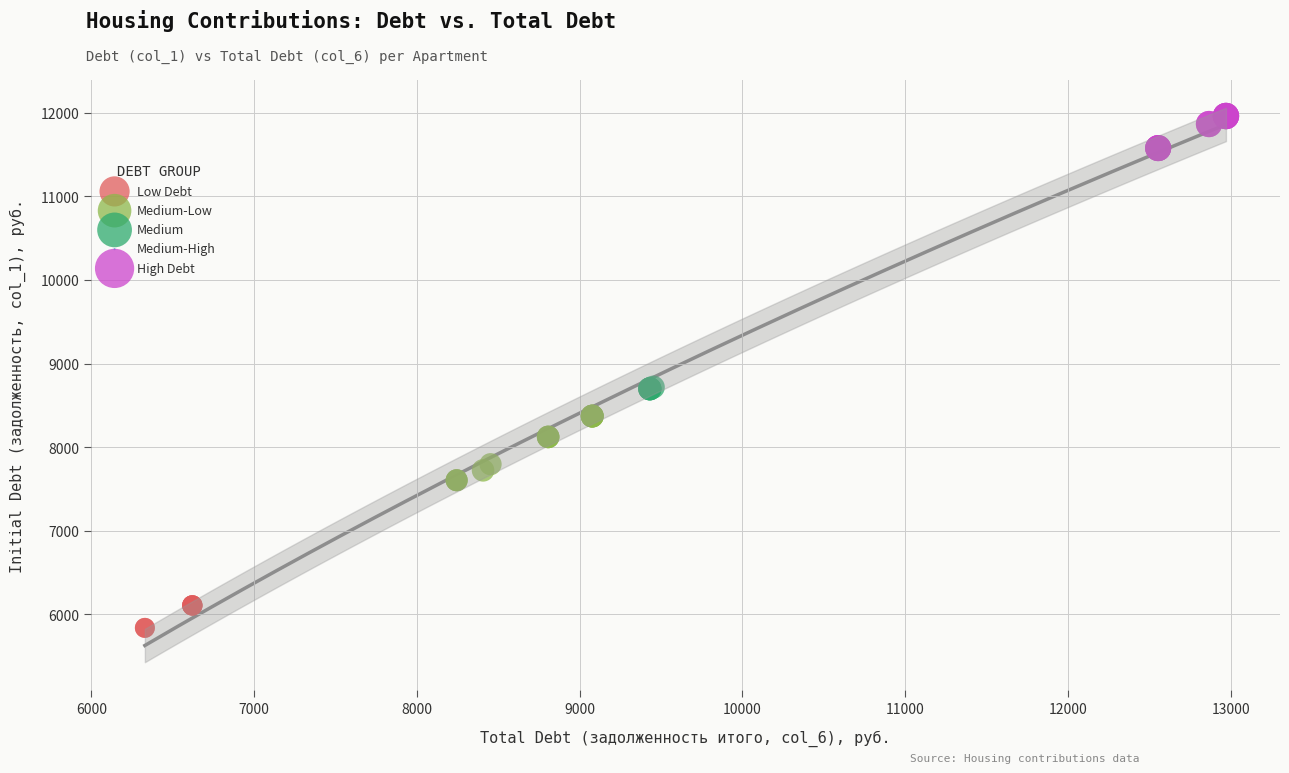

Which series contains the lowest Y value?

Low Debt